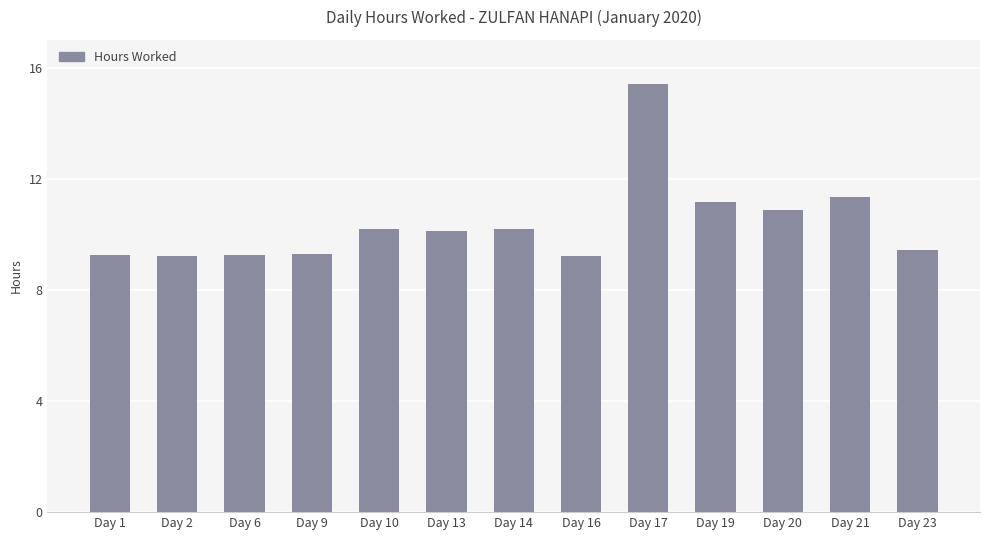

What is the average value?

10.4